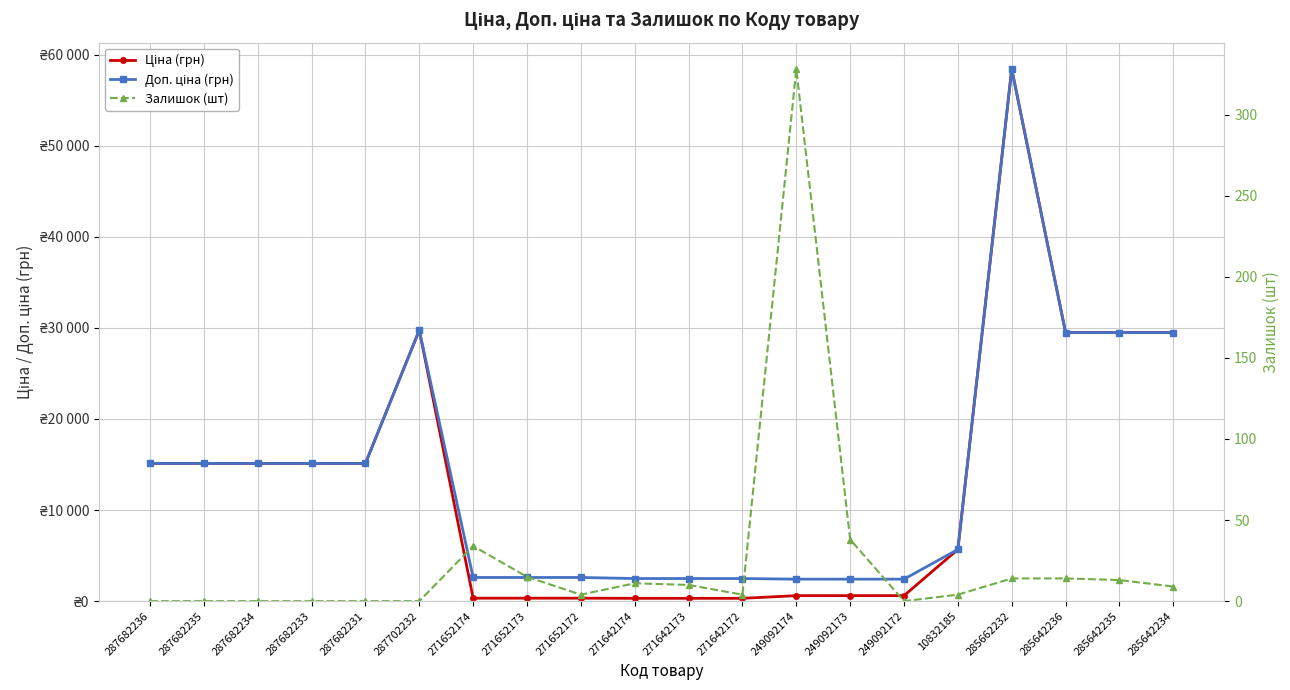

Where is Ціна (грн) nearest to the value 29368?

285642236